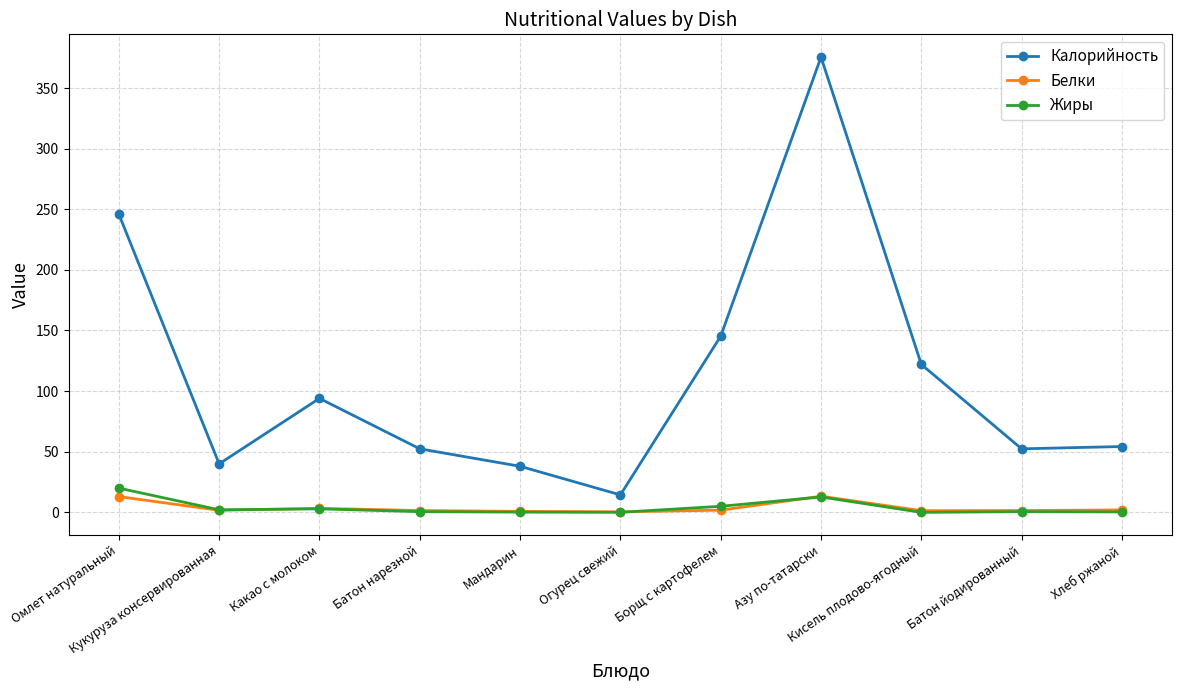

True or false: Калорийность and Белки cross at least once.

False